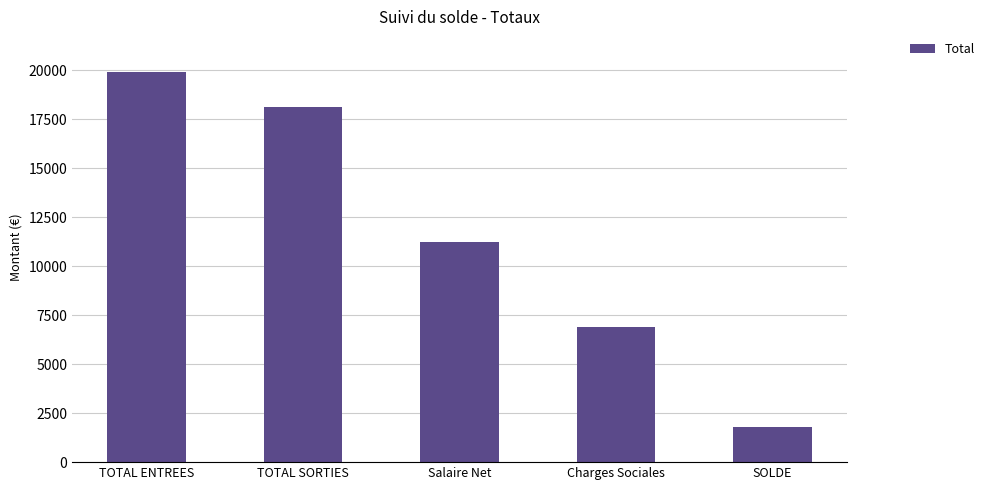

How many values exceed 11252?

3